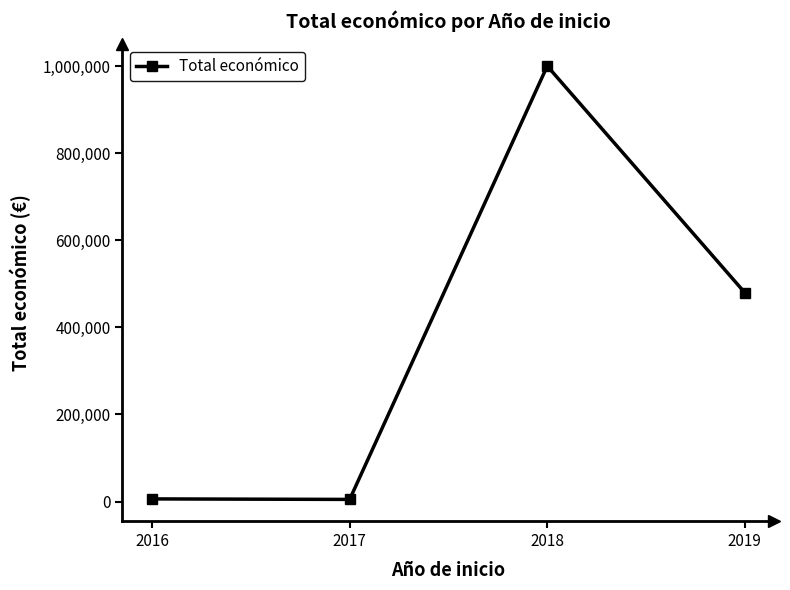

How many data points are less than 479561?

2